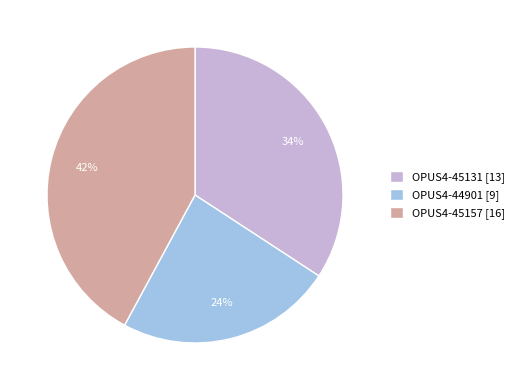

True or false: OPUS4-45157 accounts for 42% of the total.

True